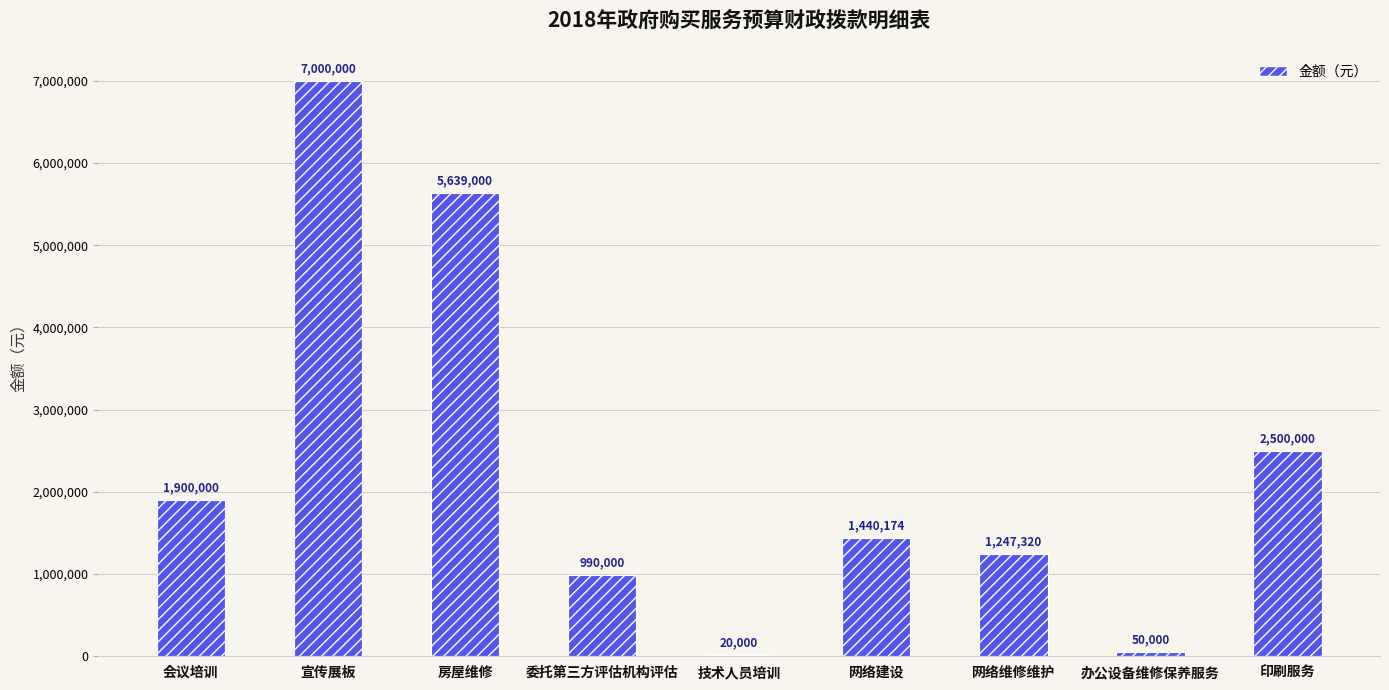

Are the bars horizontal?

No